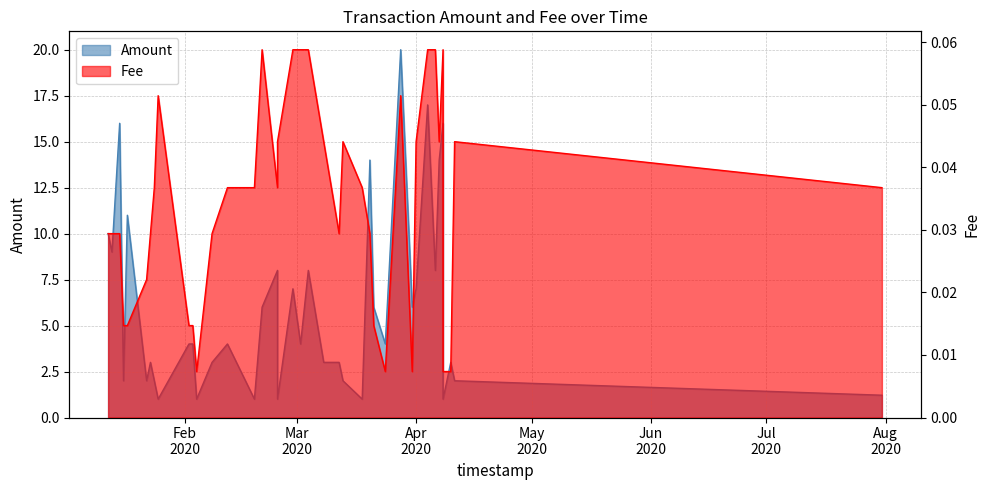

What is the difference between the maximum and minimum values in the Amount series?

19.0